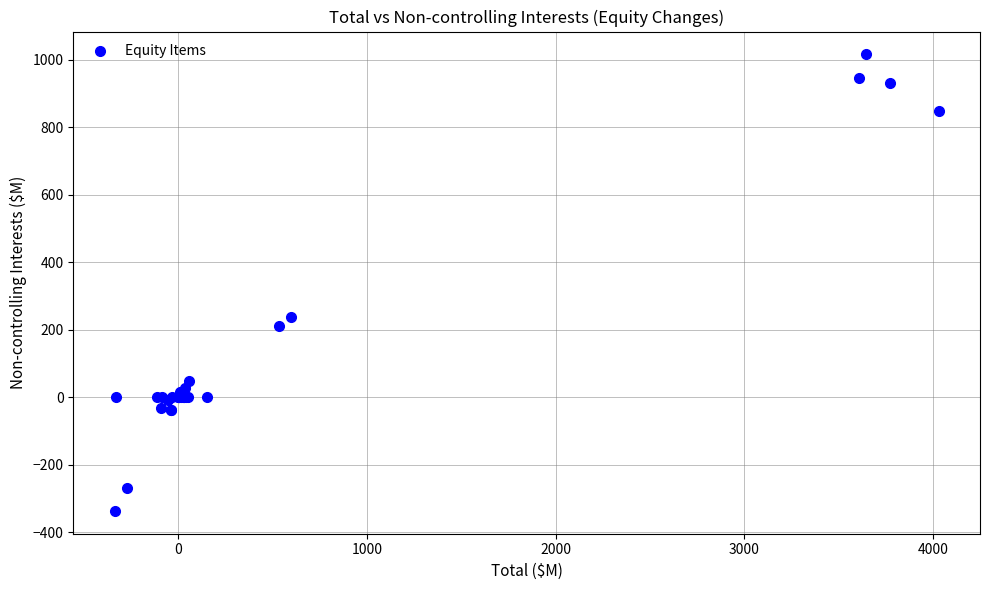

What Y value in the scatter plot is closest to 339?

237.2